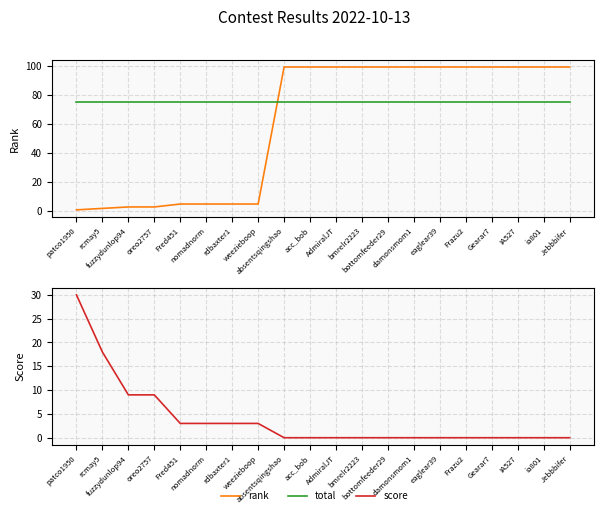

At how many categories does at least one series exceed 95?

12